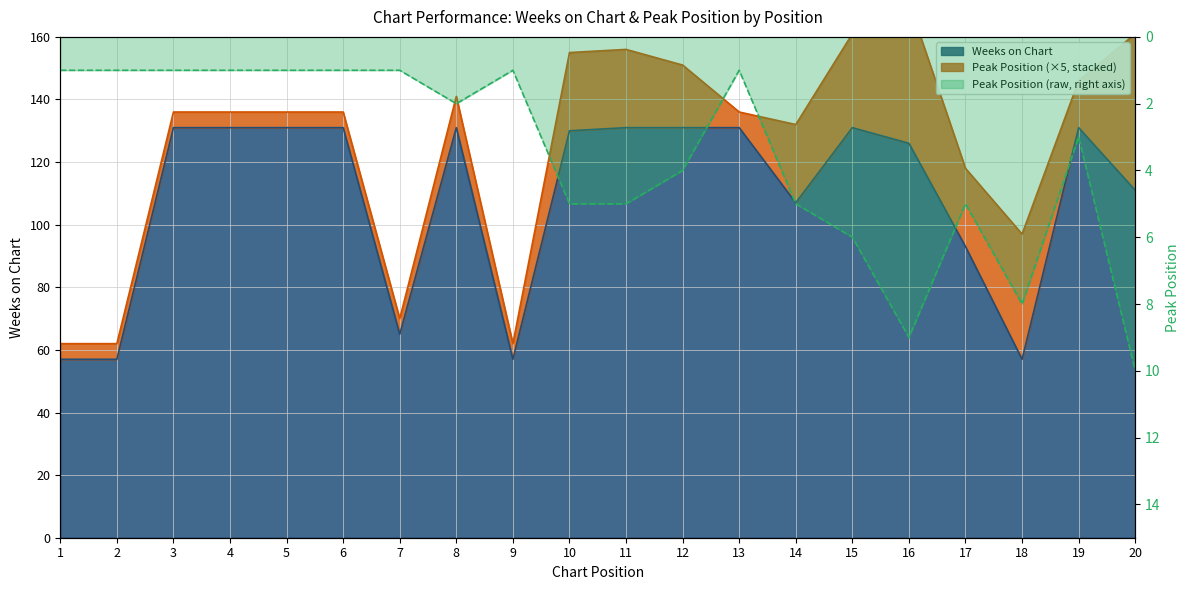

How many interior local valleys does the Weeks on Chart series have?

4